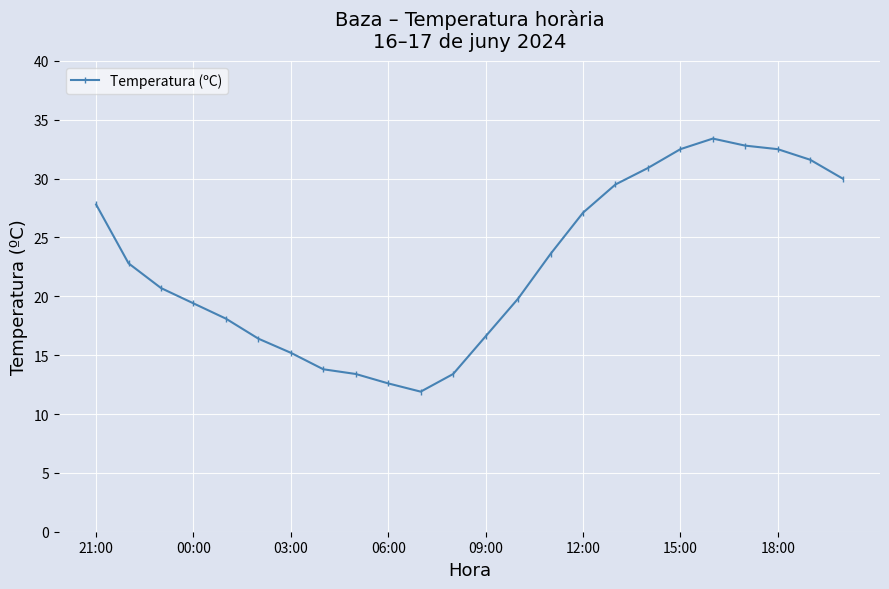

What is the value of the 6th point from the left?

16.4